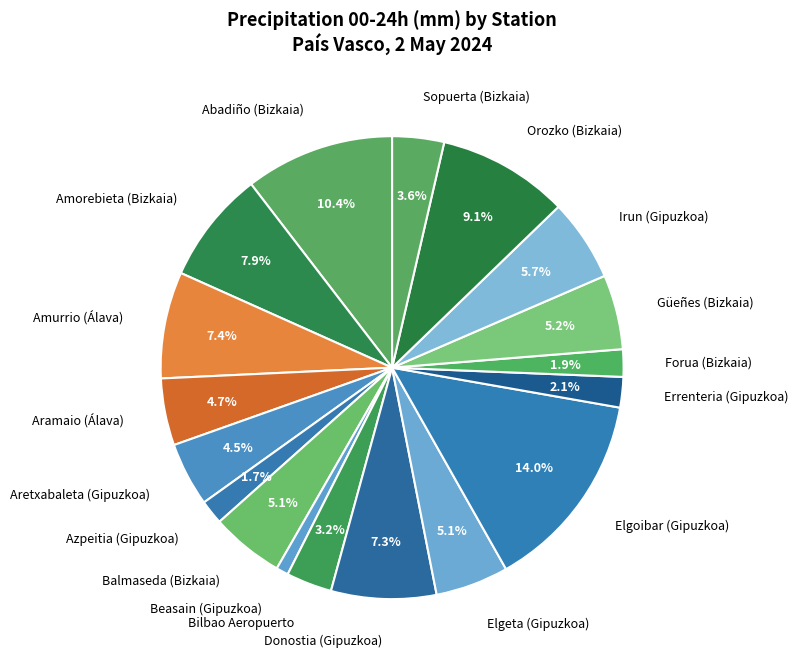

Combined, what portion of the pie is Balmaseda (Bizkaia) and Elgoibar (Gipuzkoa)?

19.1%